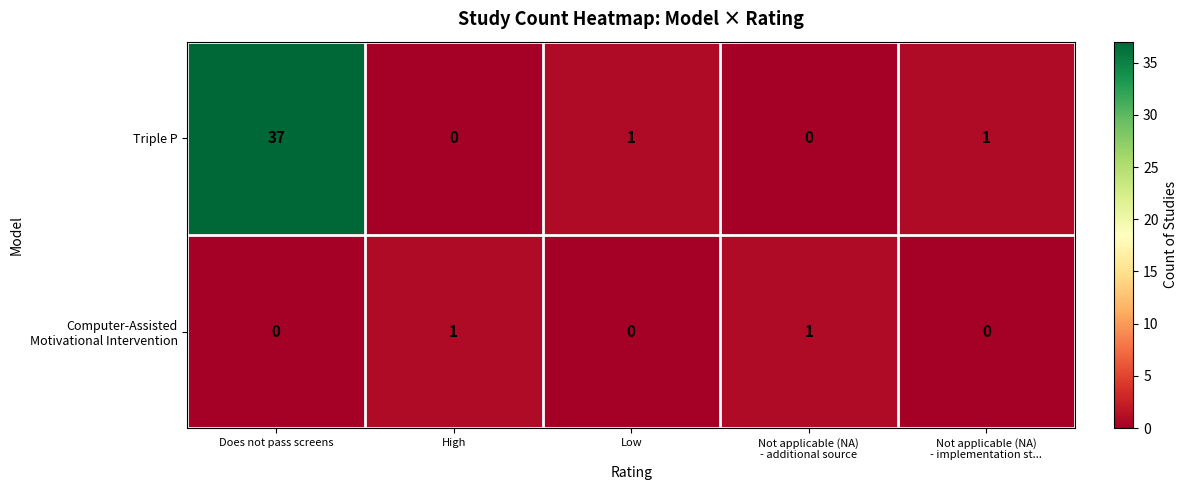

Which label corresponds to the largest value in the chart?

Does not pass screens